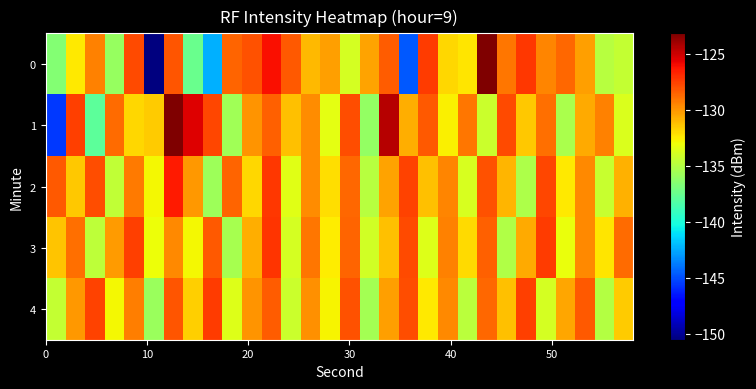

Which series has the largest total across all categories?

2